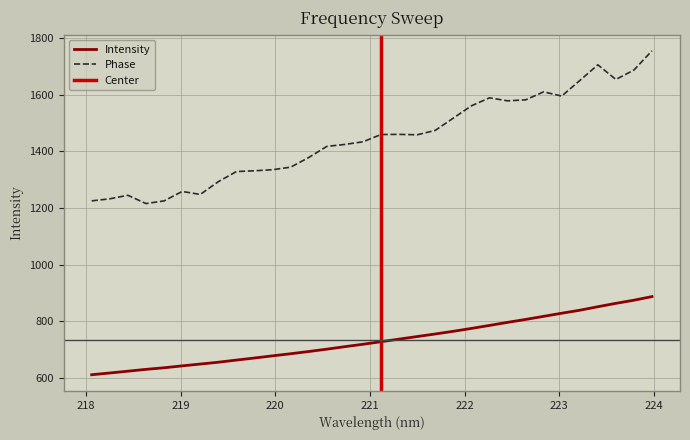

Between 220.3533 and 223.0264, which is larger?

223.0264